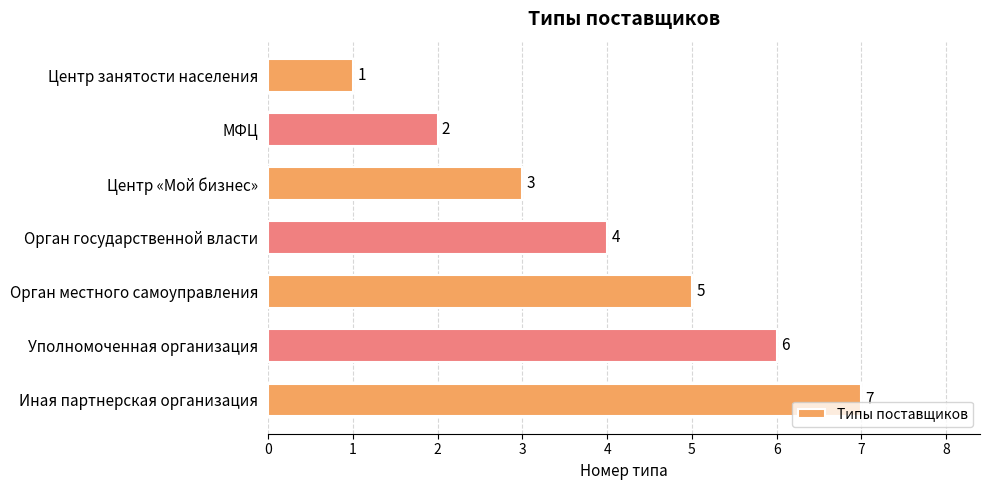

What is the value of the 4th bar from the top?

4